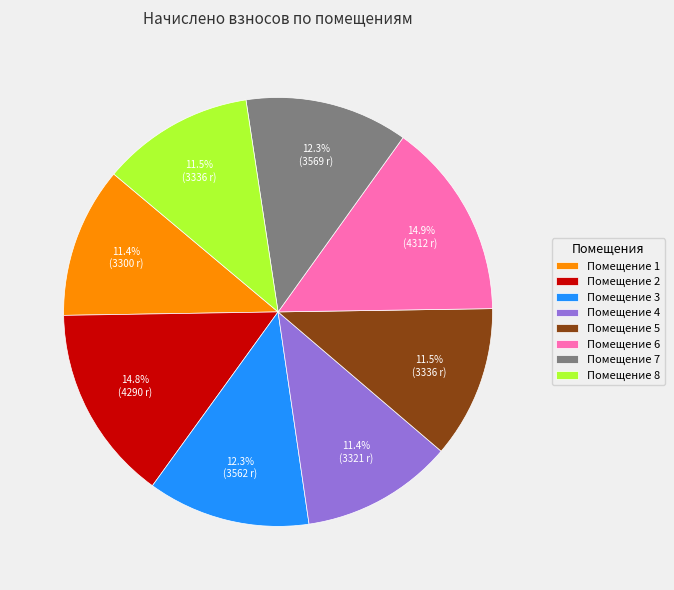

Combined, do Помещение 8 and Помещение 7 account for over 50%?

No